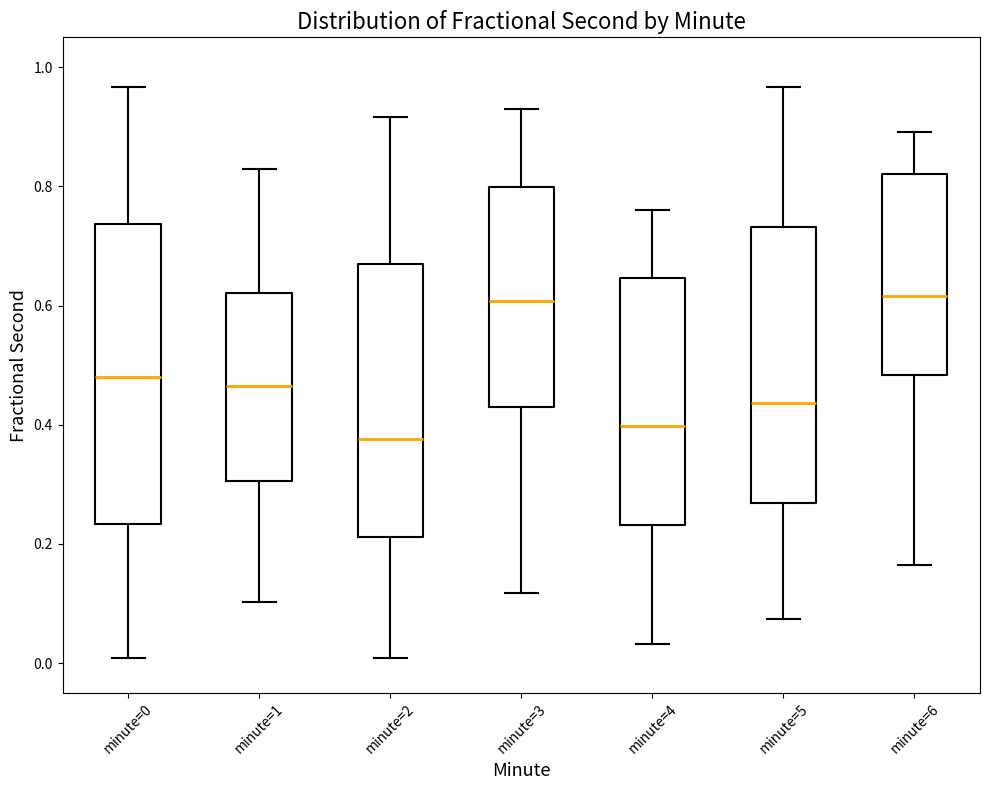

Reading left to right, read every box against the y-axis: the position of its median line, the range the box covers, and the ends of its whiskers. The values are not printed on the chart, so give them approximately, as read against the axis.

minute=0: median 0.48, box 0.24 to 0.74, whiskers 0.00 to 0.96
minute=1: median 0.46, box 0.30 to 0.62, whiskers 0.10 to 0.82
minute=2: median 0.38, box 0.22 to 0.68, whiskers 0.00 to 0.92
minute=3: median 0.60, box 0.42 to 0.80, whiskers 0.12 to 0.94
minute=4: median 0.40, box 0.24 to 0.64, whiskers 0.04 to 0.76
minute=5: median 0.44, box 0.26 to 0.74, whiskers 0.08 to 0.96
minute=6: median 0.62, box 0.48 to 0.82, whiskers 0.16 to 0.90